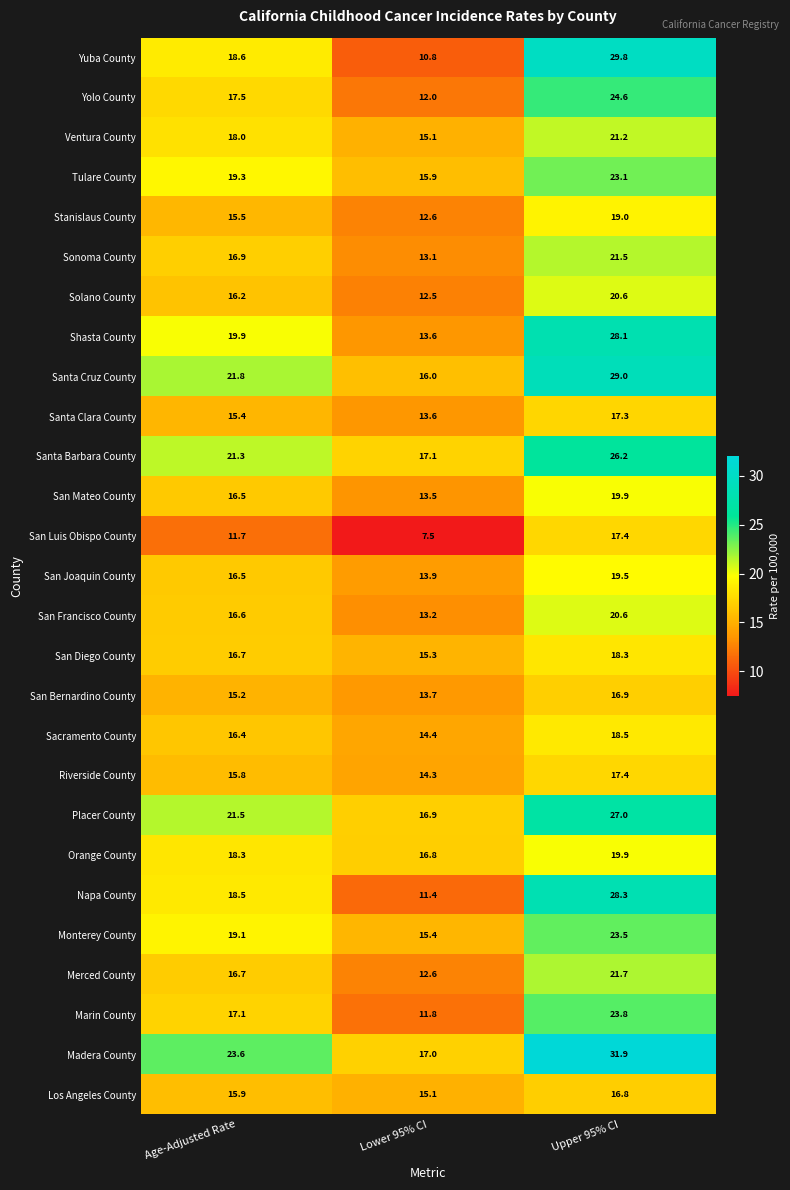

What is the smallest value displayed?

7.5